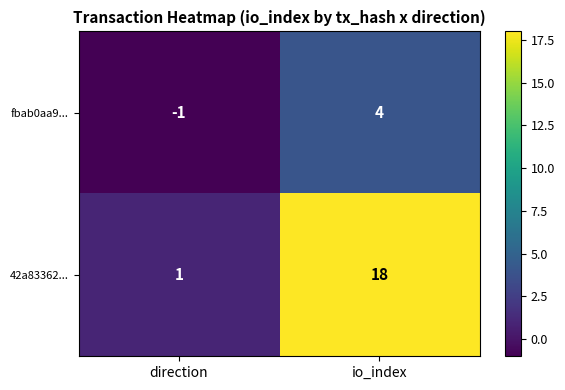

What is the sum of the fbab0aa9... values at io_index and direction?

3